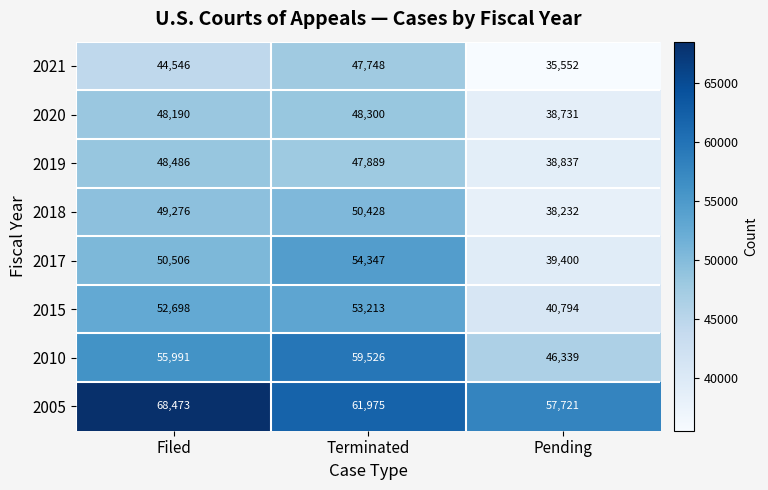

What is the average value of the 2021 series?

42615